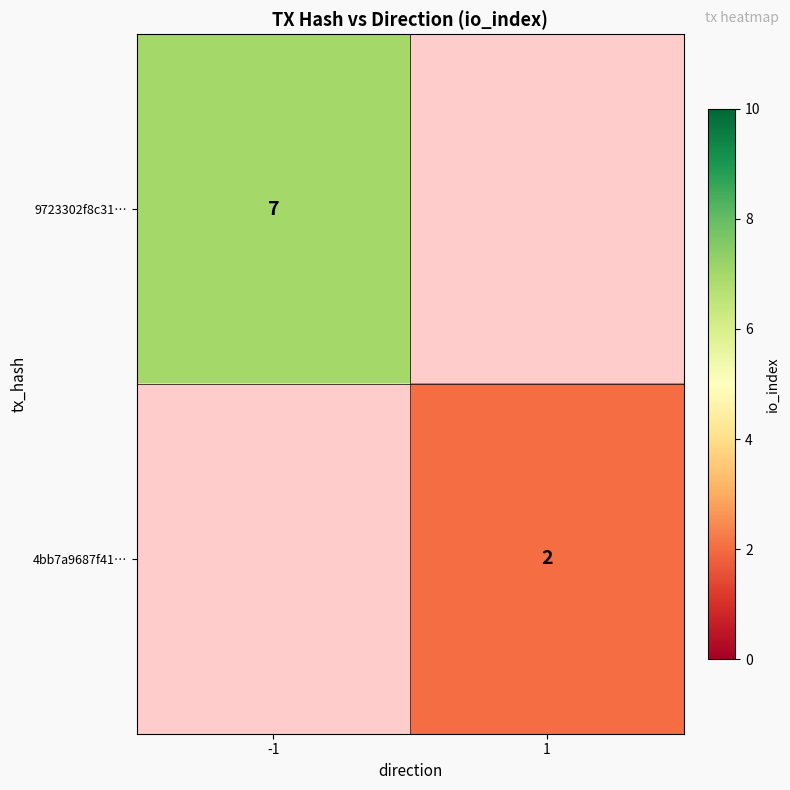

The 4bb7a9687f41… series shows 3 at 1. True or false?

False